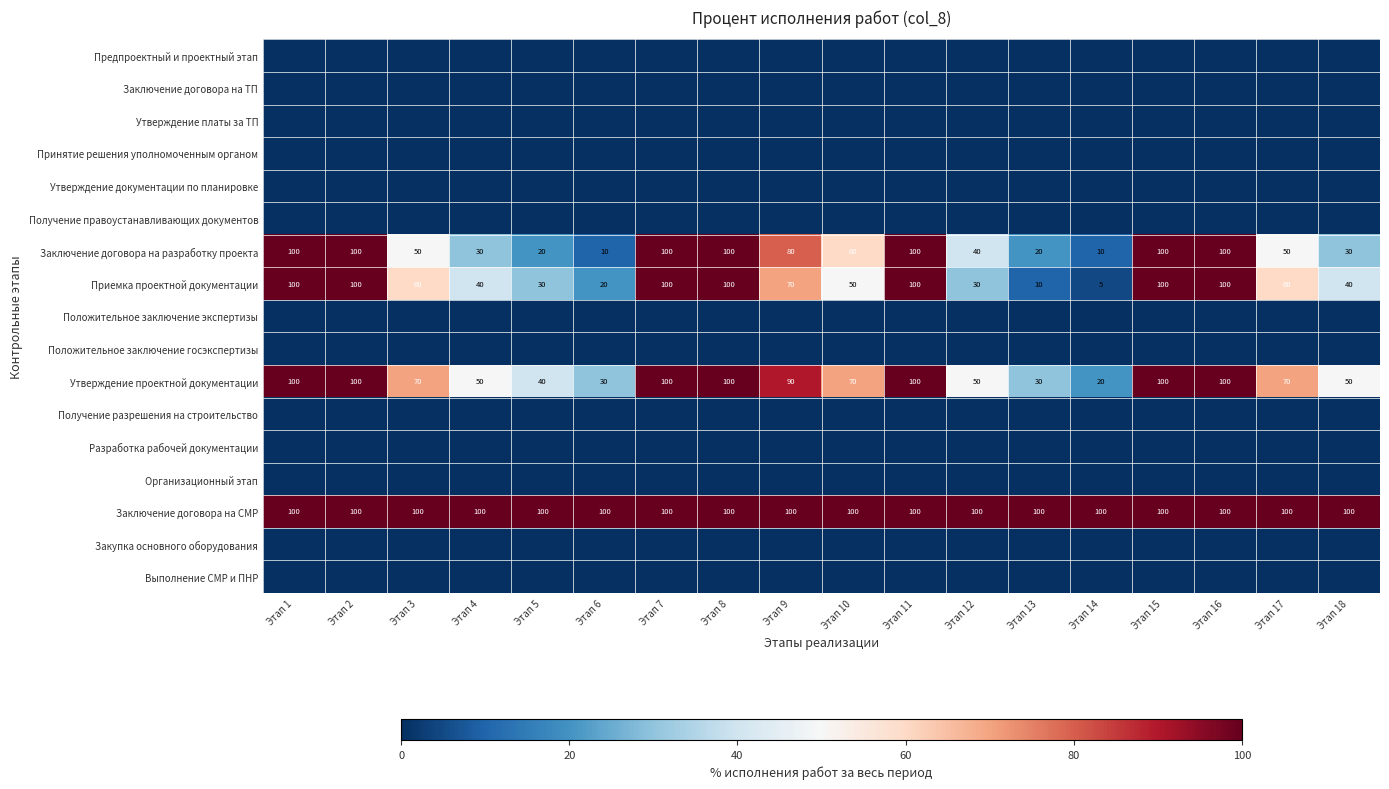

Where does the Заключение договора на разработку проекта series first go above 60?

Этап 1